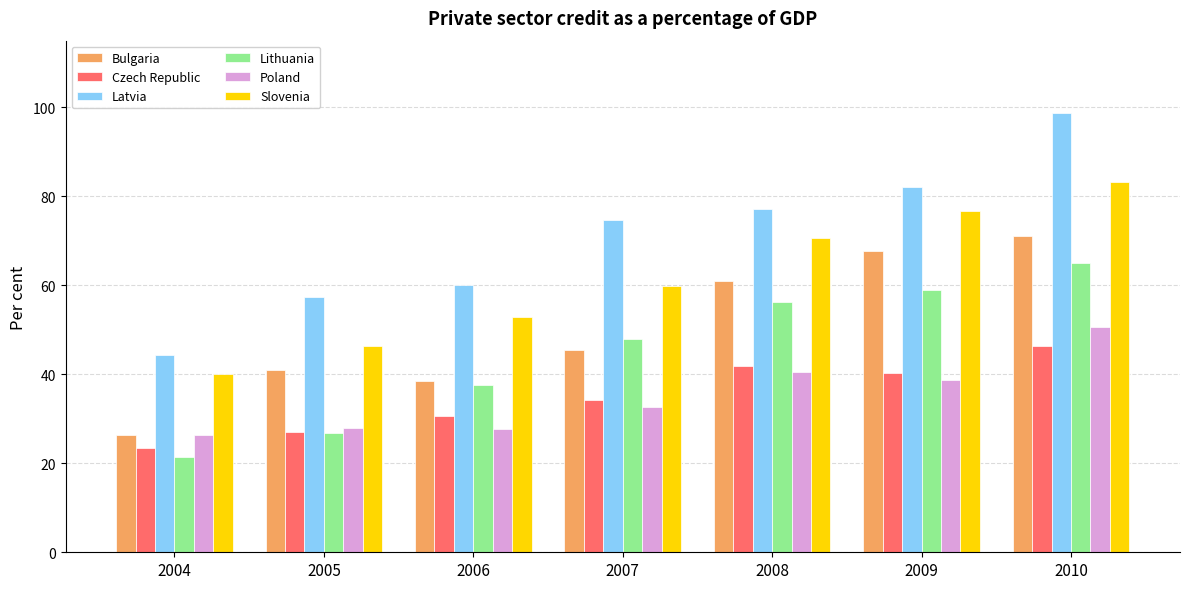

What is the approximate value of Poland at 2010?

50.7